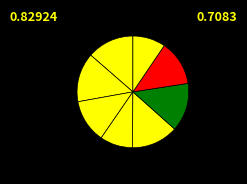

Count the number of slices in the pie.

8